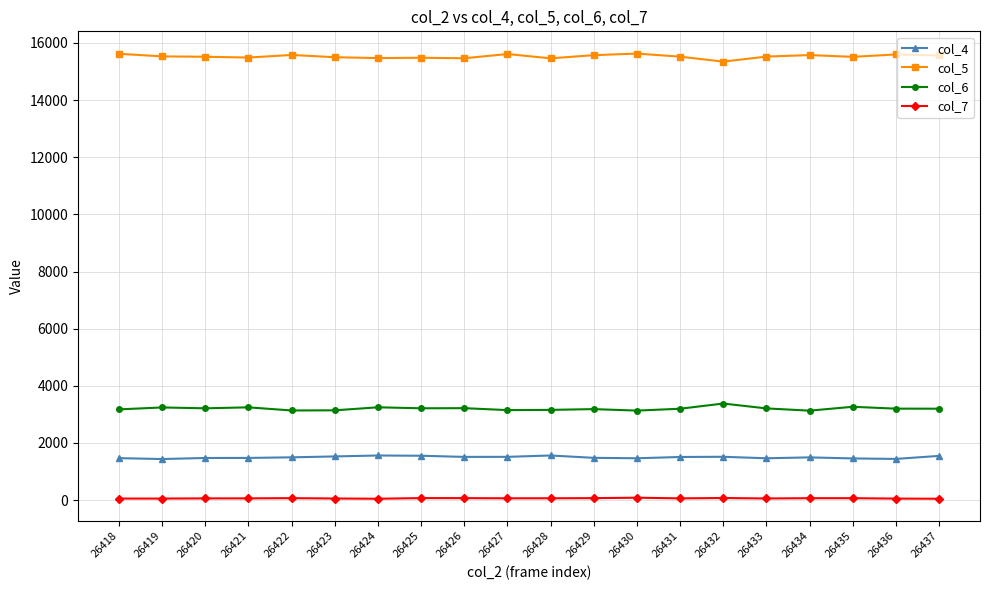

Rank the series at 26428 from highest to lowest value.

col_5, col_6, col_4, col_7